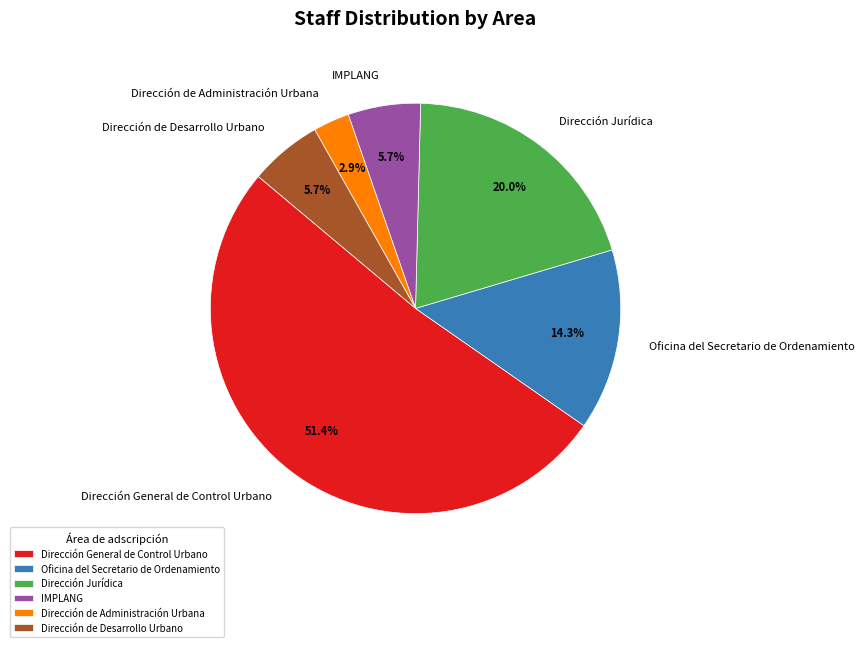

Which category has the biggest portion of the pie?

Dirección General de Control Urbano